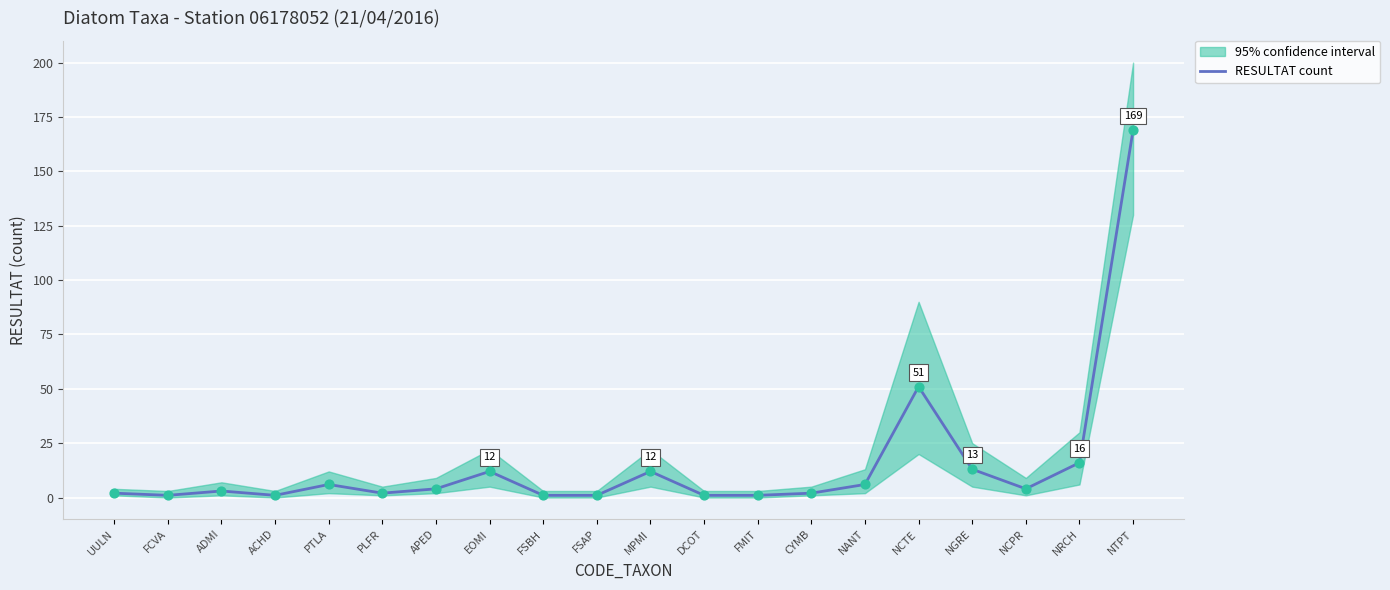

What is the ratio of the value at EOMI to the value at FSAP?

12.0